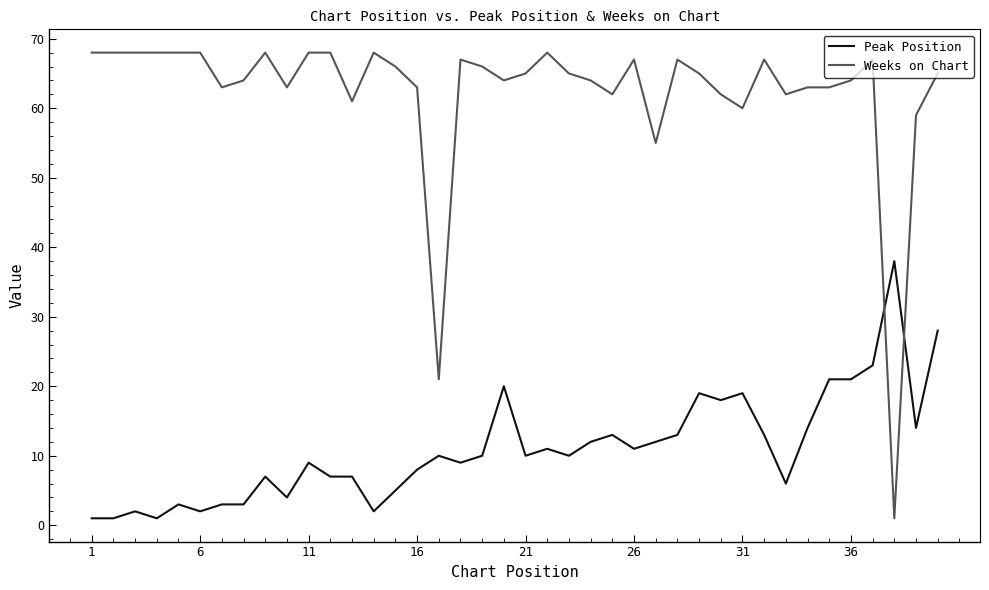

Rank the series by their average value, from lowest to highest.

Peak Position, Weeks on Chart